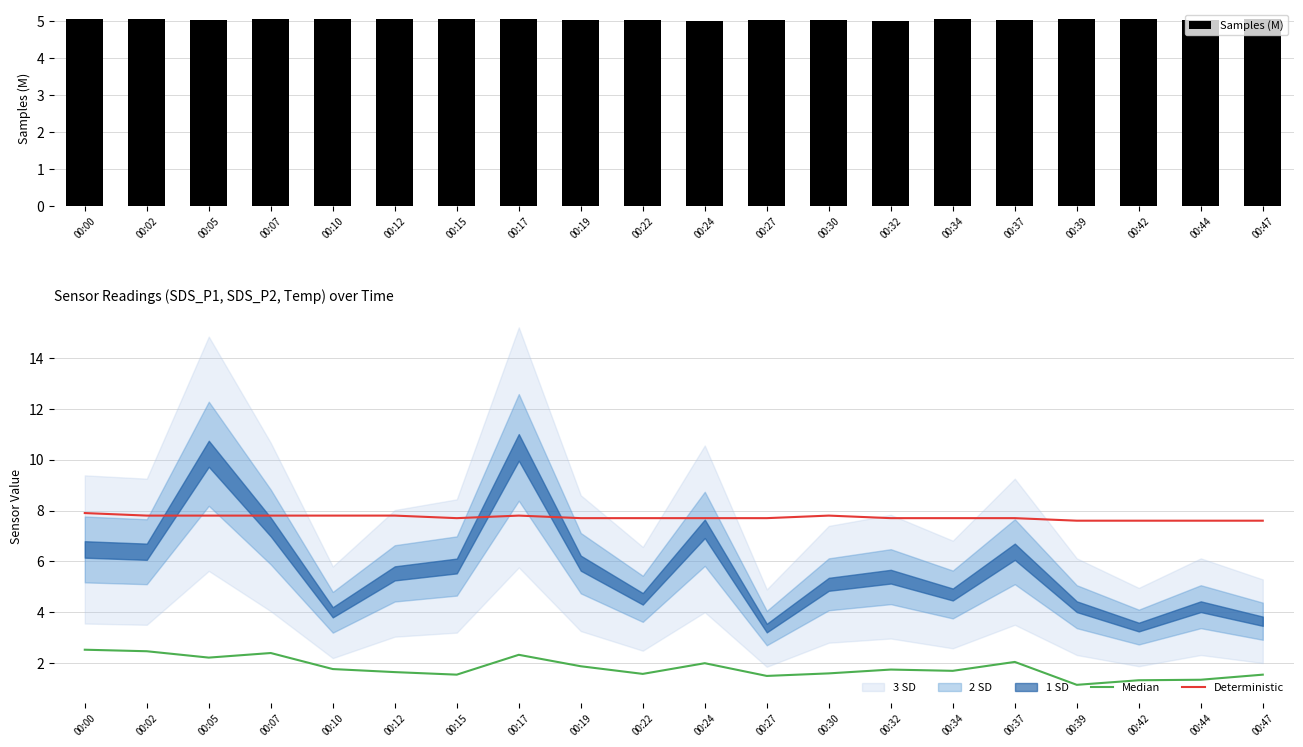

The Samples (M) series shows 5.1 at 00:34. True or false?

True